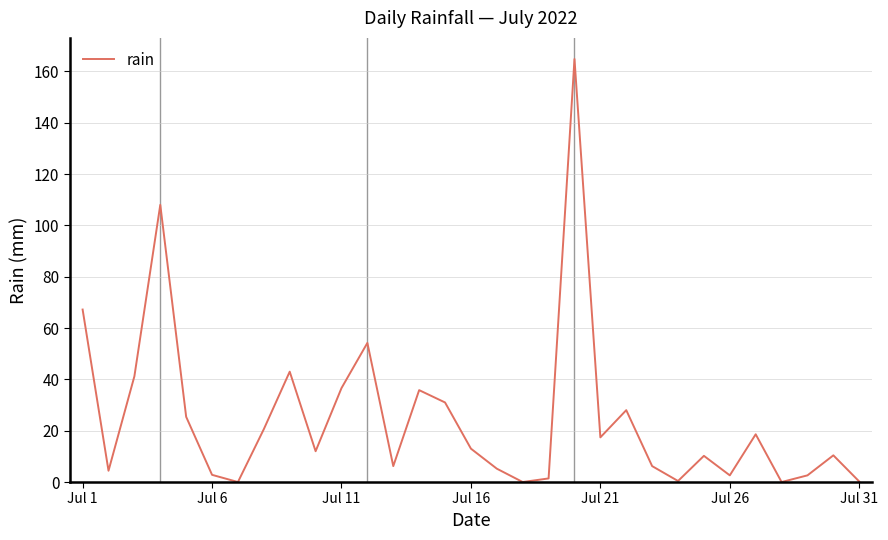

What is the maximum value shown in the chart?

164.8